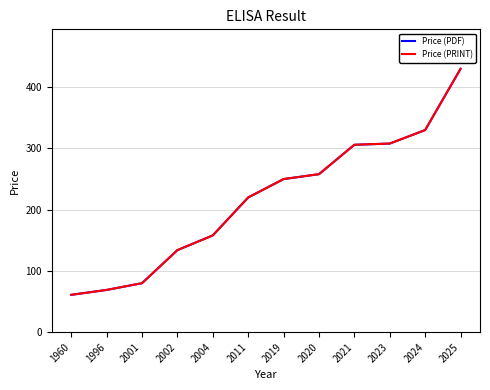

Is this an area chart (filled region under the line)?

No